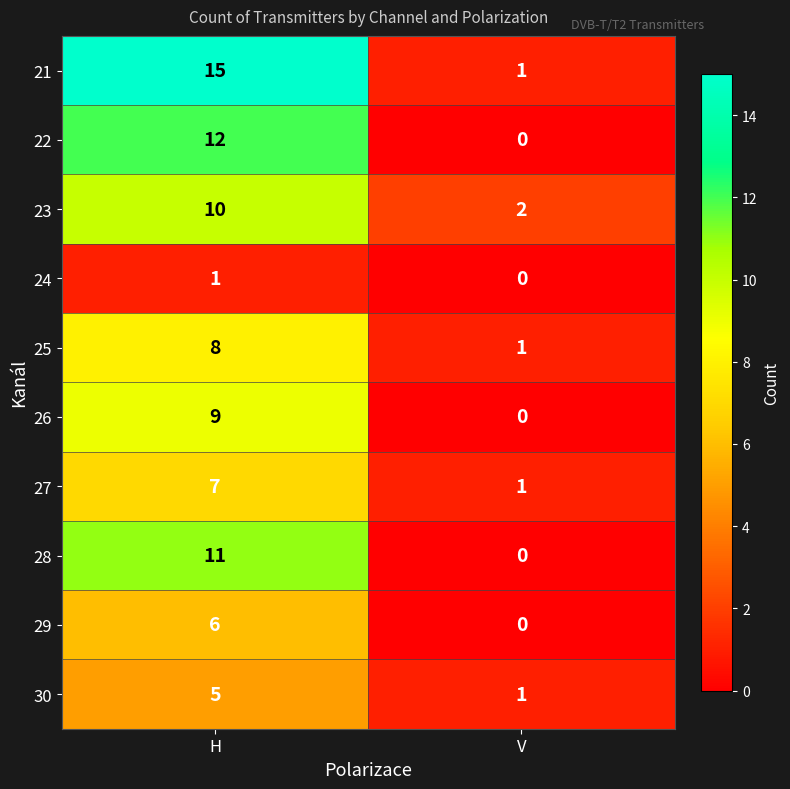

What is the sum of all 26 values?

9